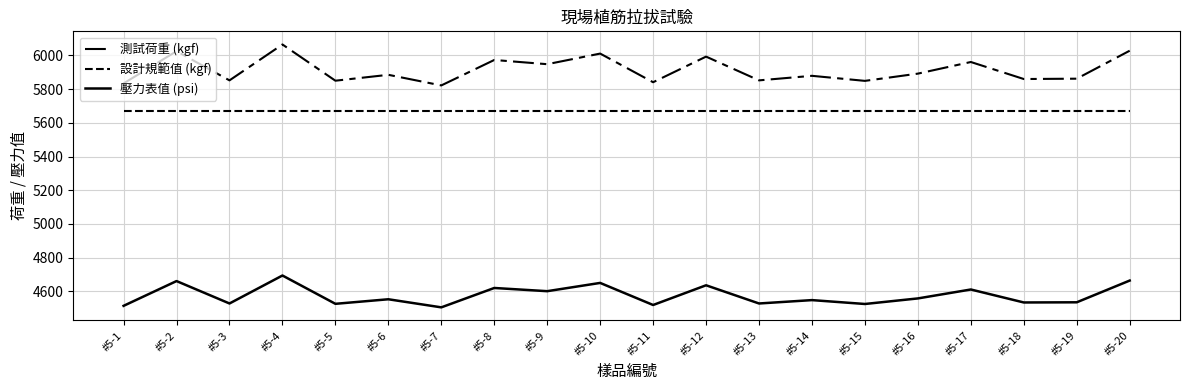

At which category does 測試荷重 (kgf) reach its first local valley?

#5-3